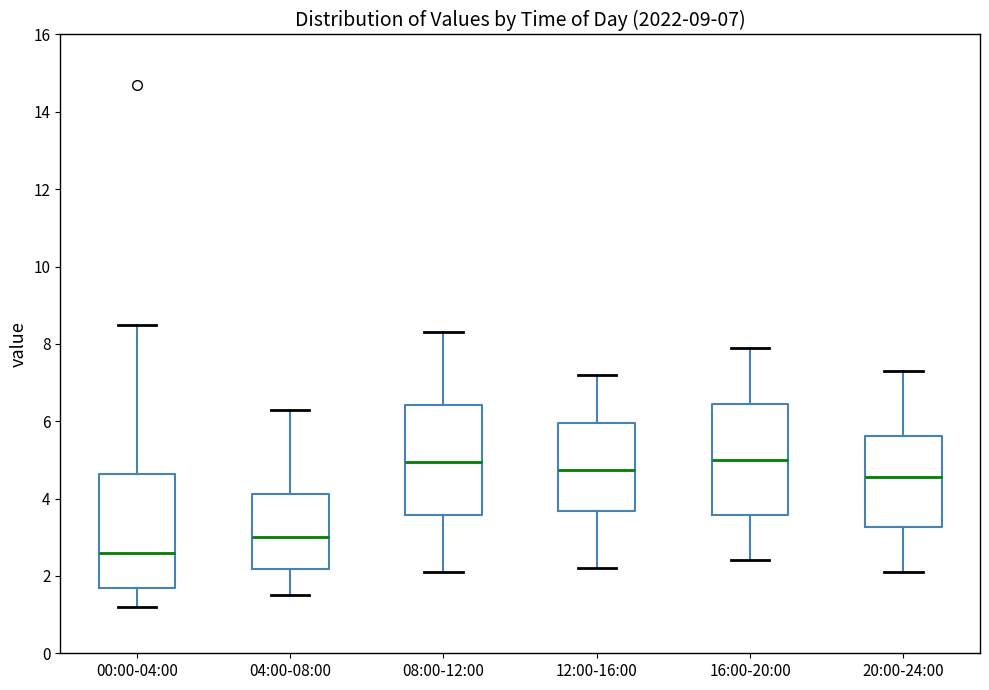

Which box has the lowest median line?

00:00-04:00